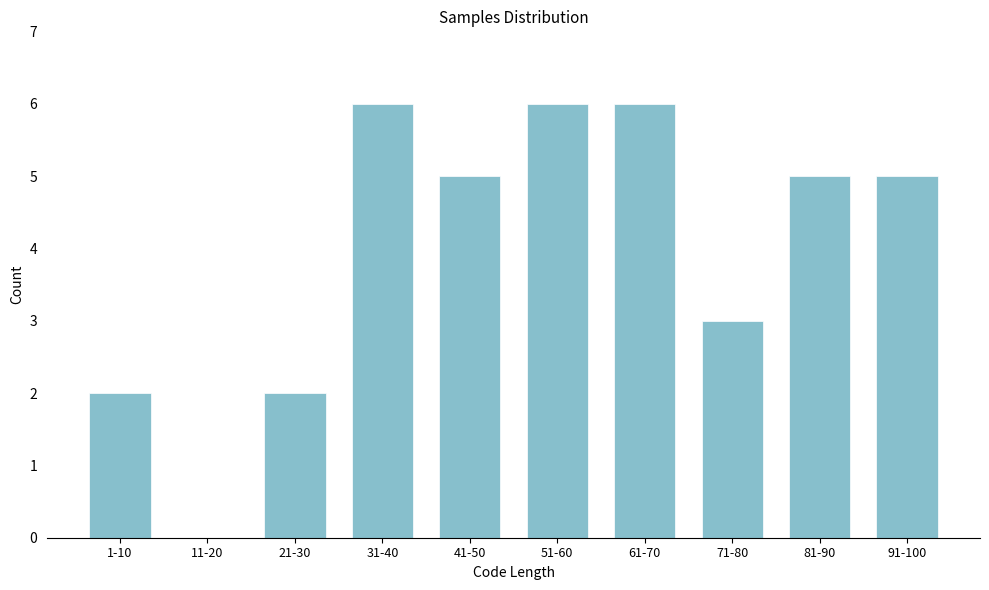

Reading left to right, what are all the values shown in this chart?

1-10=2	11-20=0	21-30=2	31-40=6	41-50=5	51-60=6	61-70=6	71-80=3	81-90=5	91-100=5